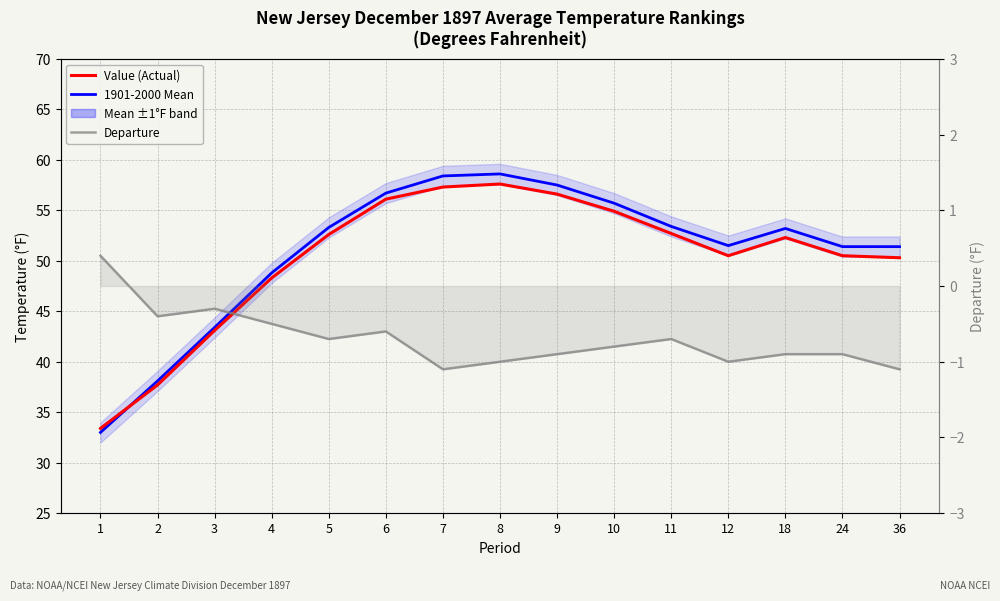

Which series has the largest total across all categories?

1901-2000 Mean